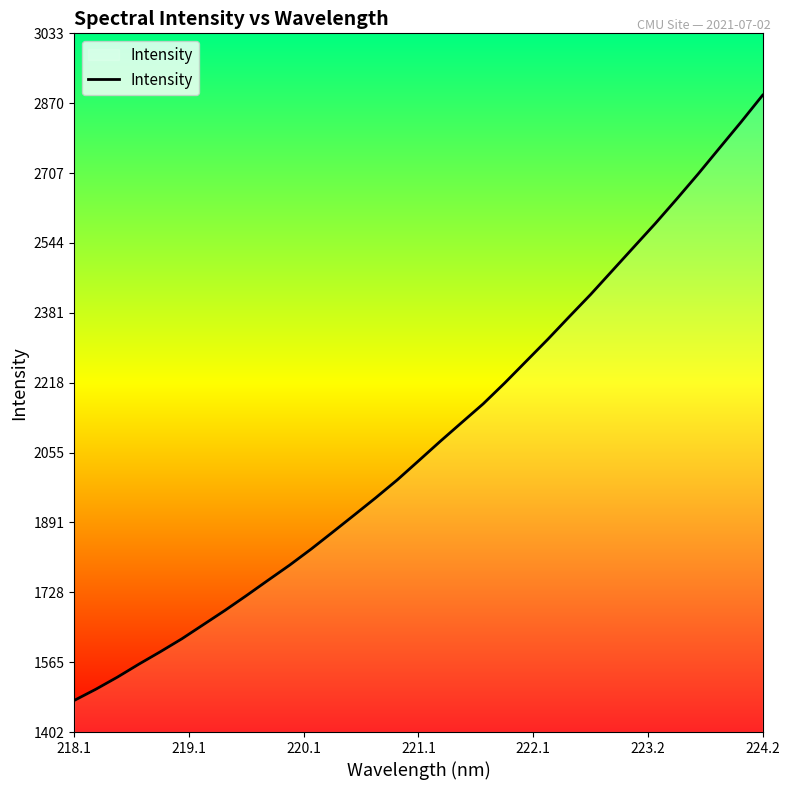

What is the smallest value displayed?

1476.3